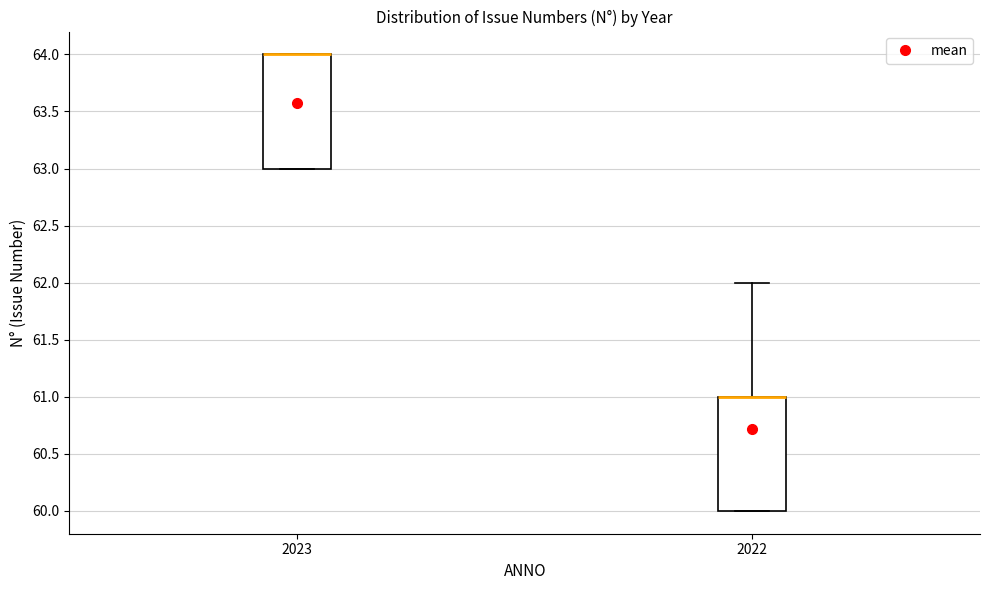

Reading left to right, transcribe this box plot: for each box, give where its median line is, the range the box spans, and where its two whiskers end, as read against the y-axis. The values are not printed on the chart, so give them approximately, as read against the axis.

2023: median 64 (drawn on the box's upper edge), box 63 to 64, whiskers 63 to 64
2022: median 61 (drawn on the box's upper edge), box 60 to 61, whiskers 60 to 62